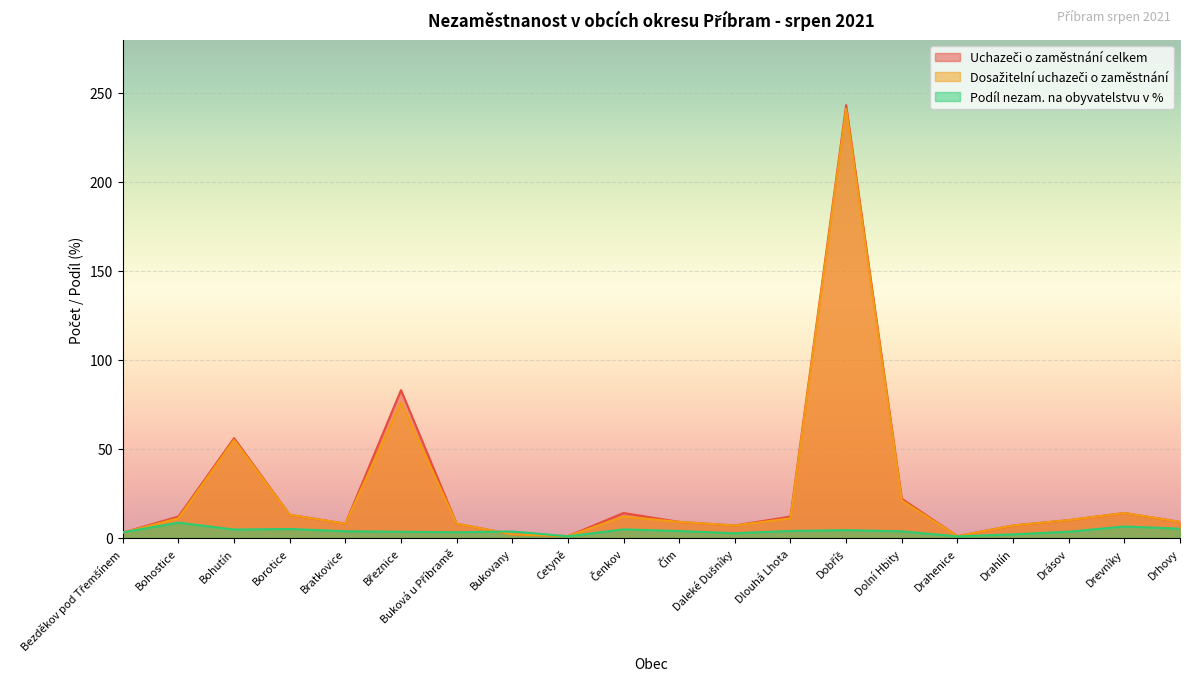

How many data points does each series have?

20